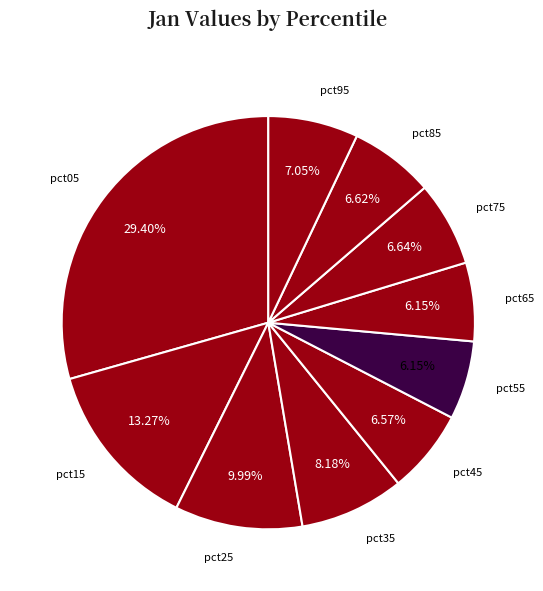

Is the sum of pct55 and pct25 greater than half?

No